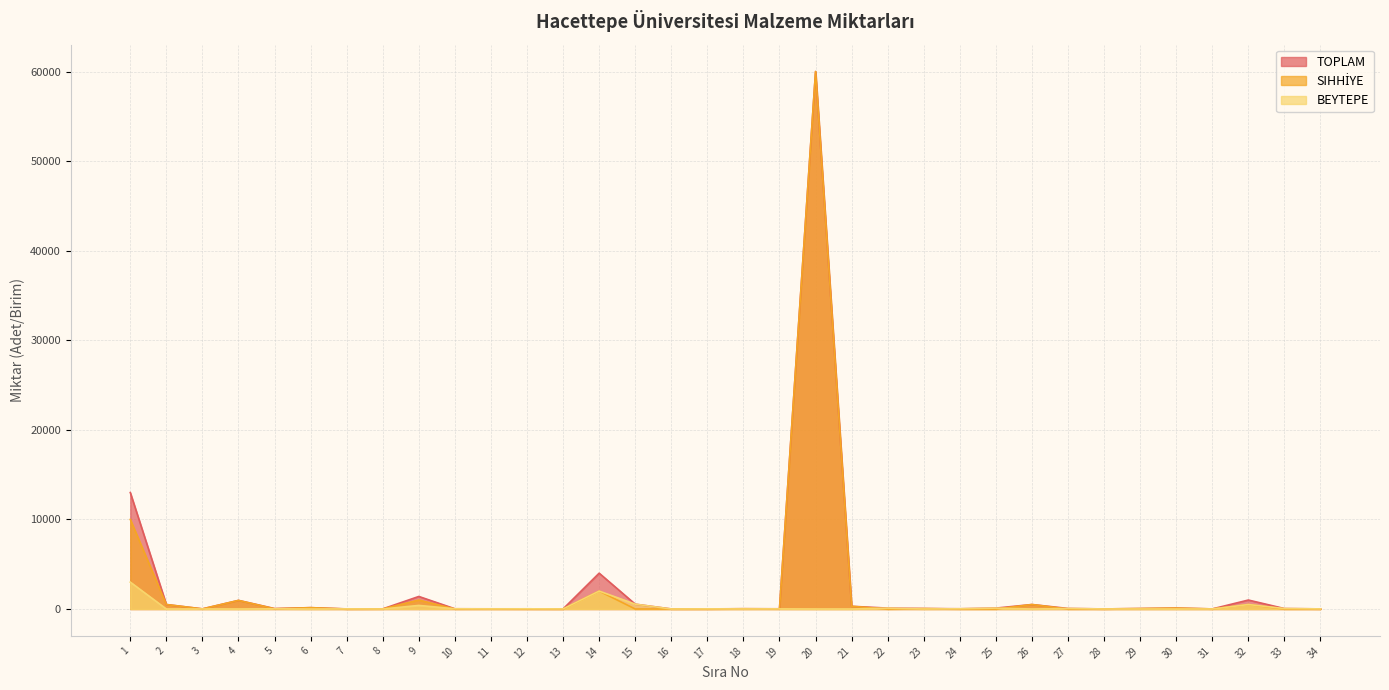

How many data points in BEYTEPE are above 10?

16